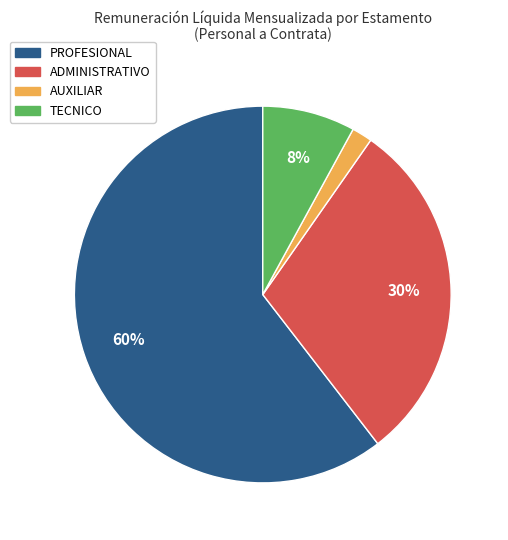

How many segments does this pie chart have?

4